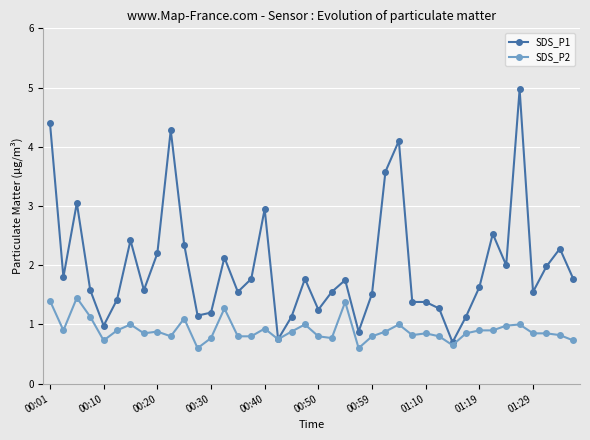

List the series in order of their peak value, highest first.

SDS_P1, SDS_P2